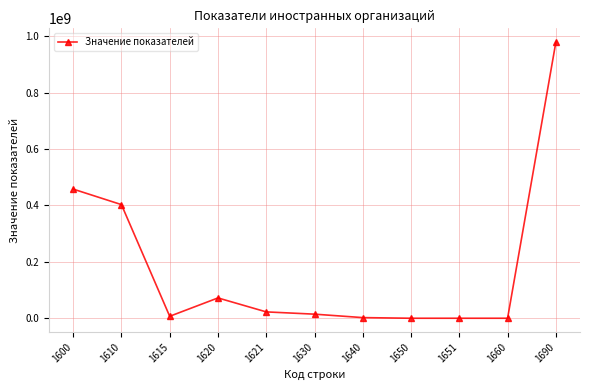

At which category does the data reach its first local valley?

1615